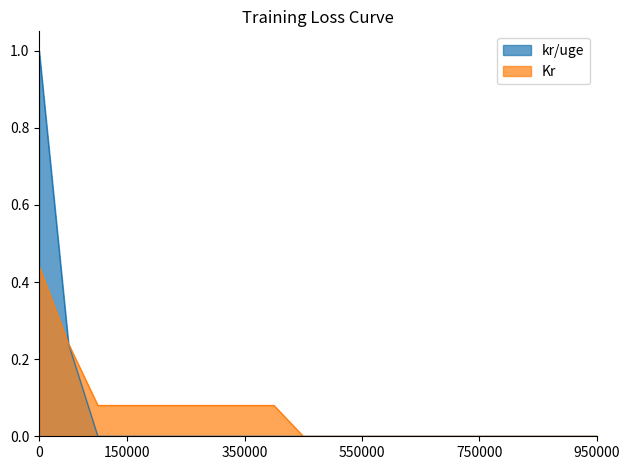

At which category is the sum across all series the highest?

0